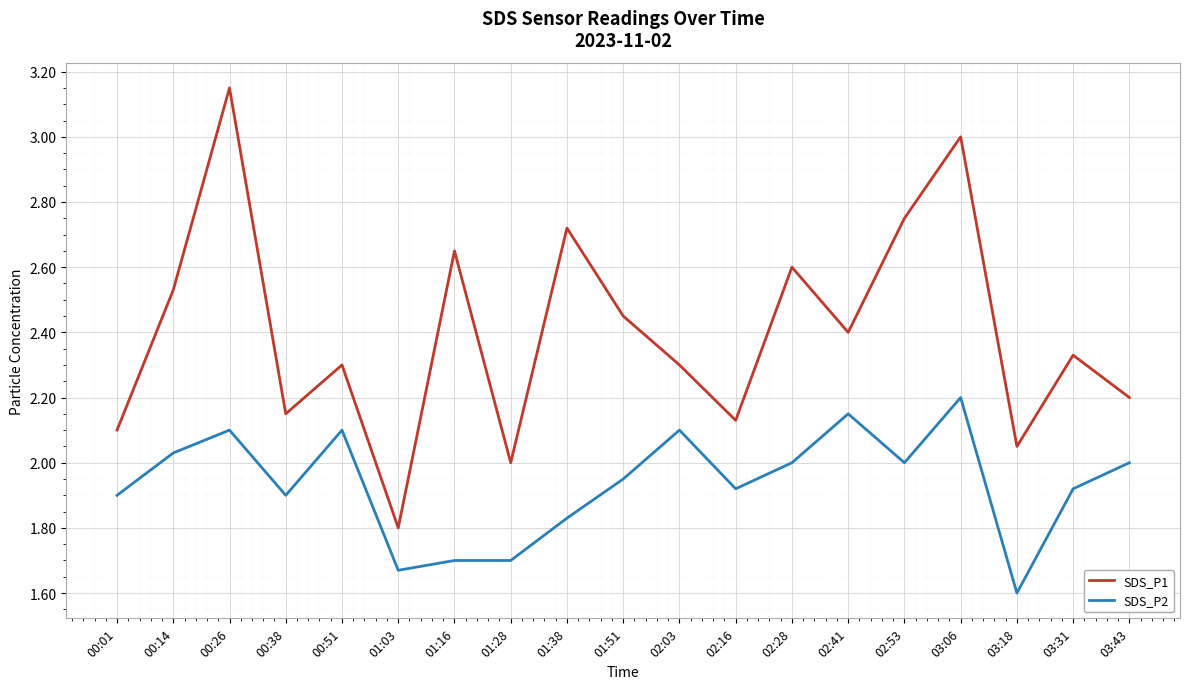

What is the difference between the highest and lowest values at 00:14?

0.5